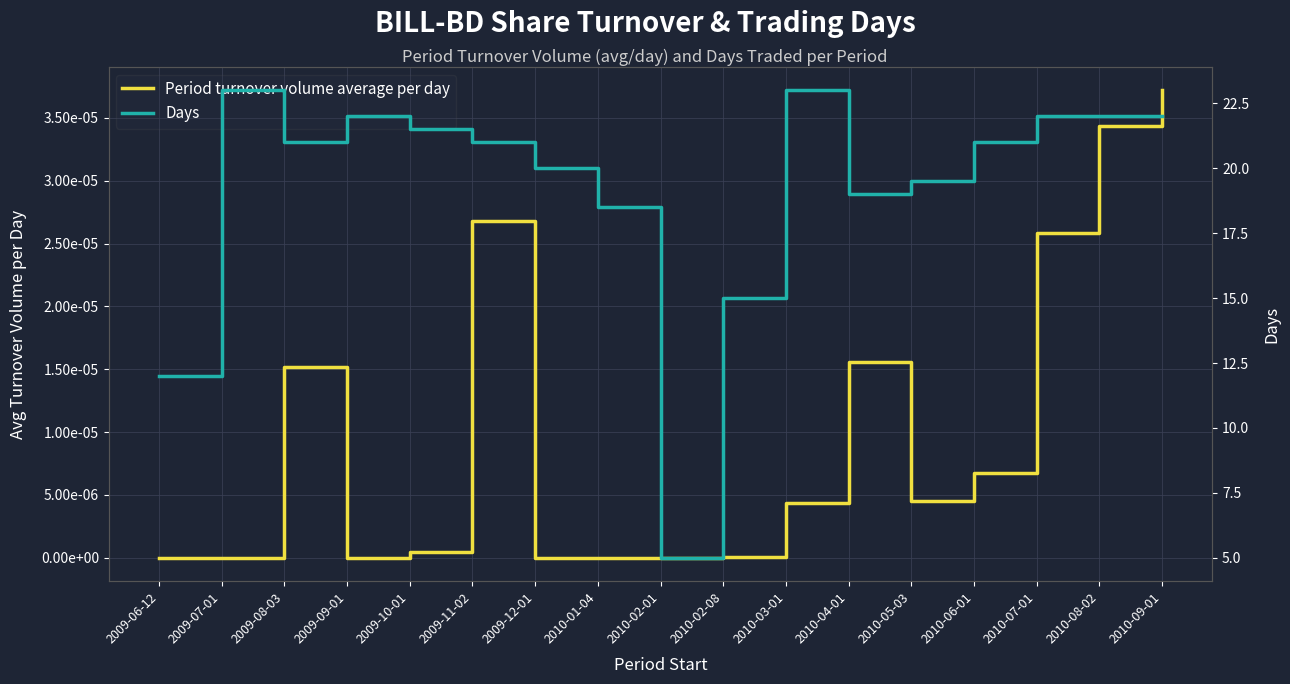

List the series in order of their overall mean, highest first.

Days, Period turnover volume average per day